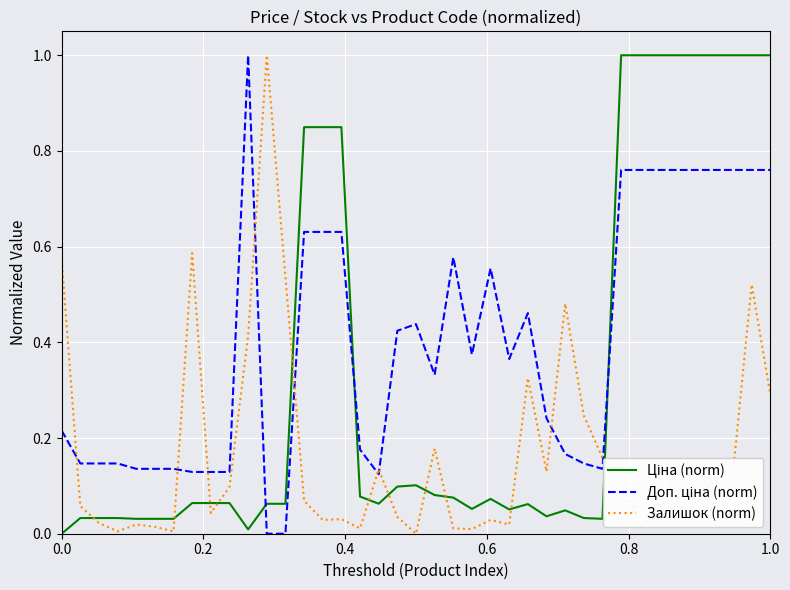

What is the greatest value displayed?

1.0